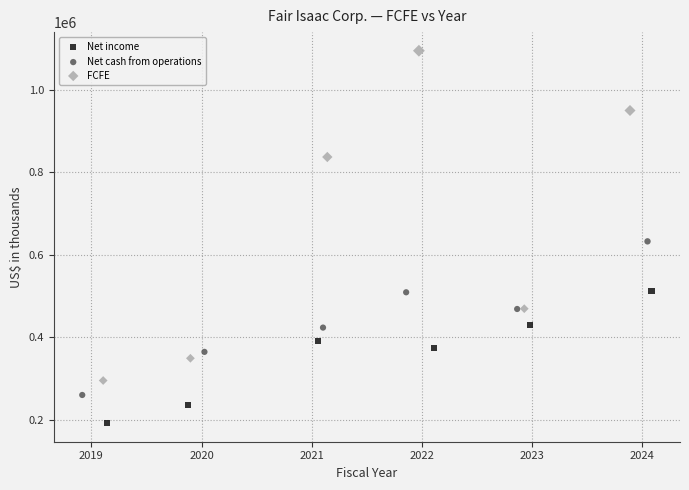

What are all the series names shown in the legend?

Net income, Net cash from operations, FCFE